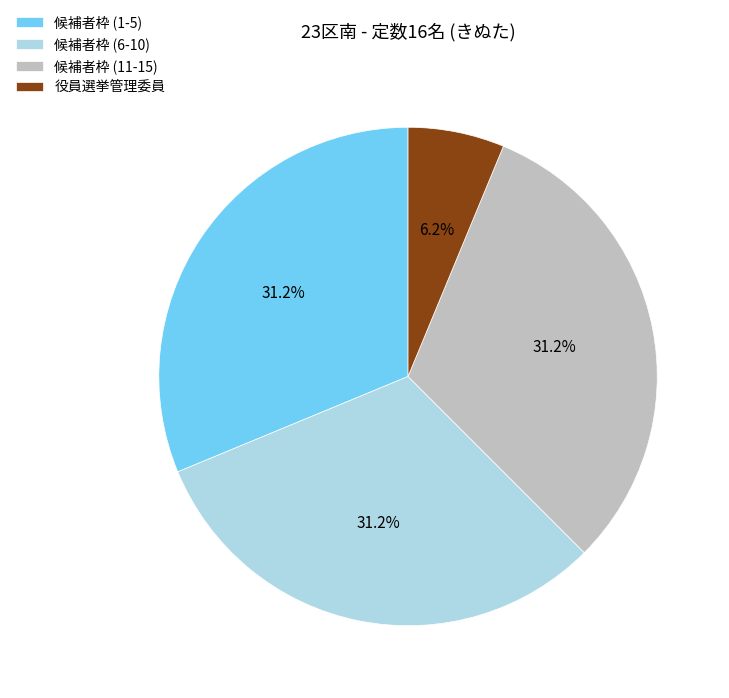

How many slices are in this pie chart?

4